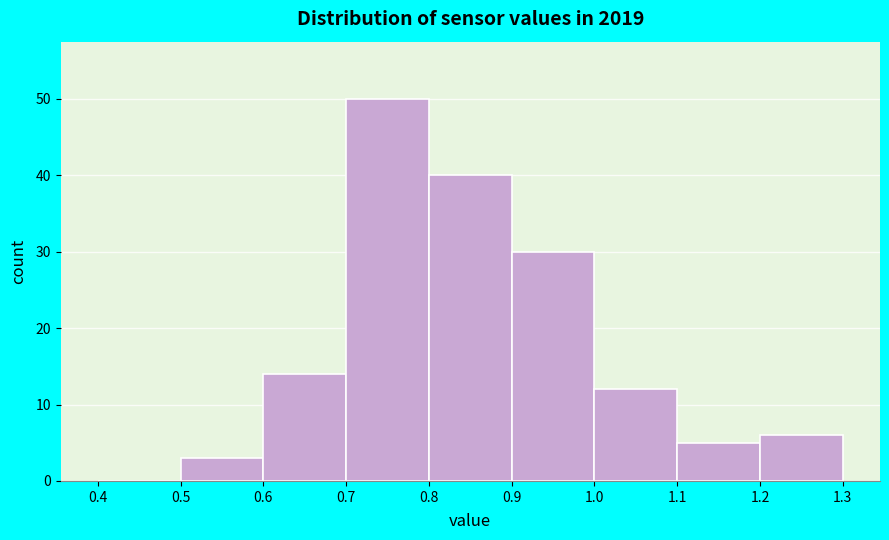

What is the height of the bar covering 0.5 to 0.6 on the x-axis? The values are not printed on the chart, so give them approximately, as read against the axis.

3